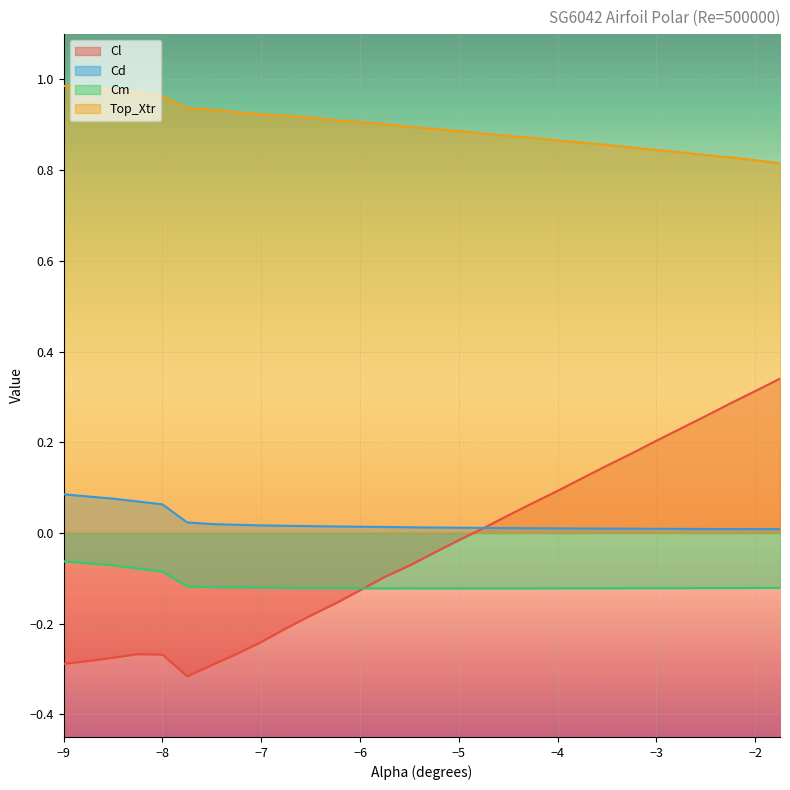

What is the spread (max minus min) of values at -2.25?

0.9